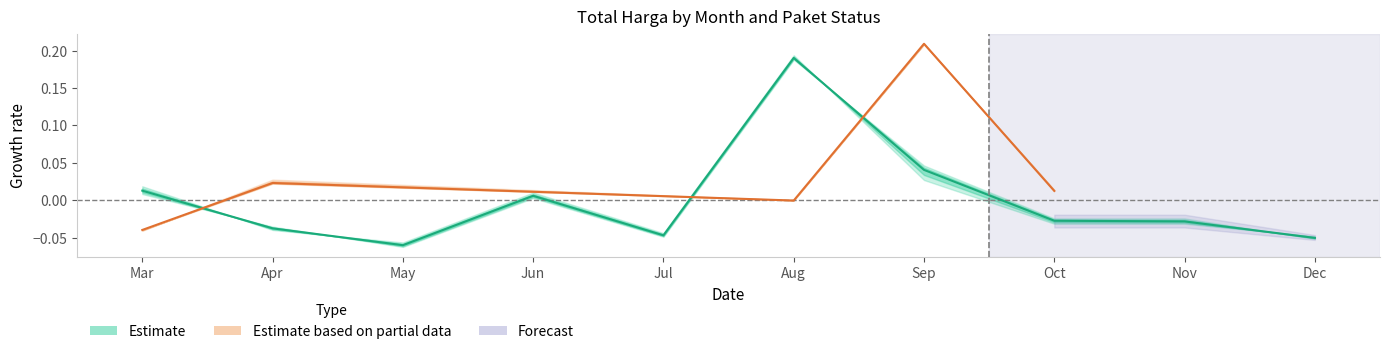

Which category has the lowest value across all series?

May